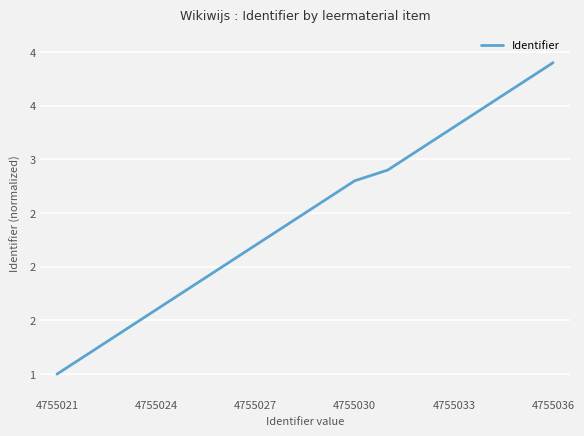

Does the chart have visible grid lines?

Yes